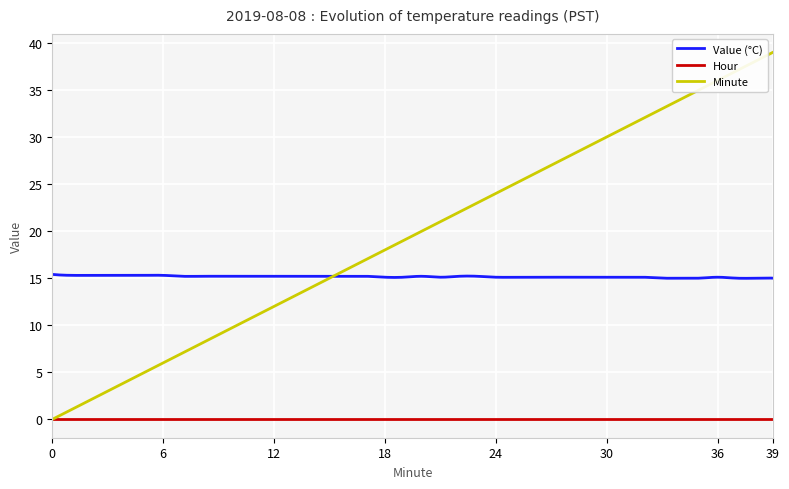

True or false: Value (°C) and Hour intersect in this chart.

False